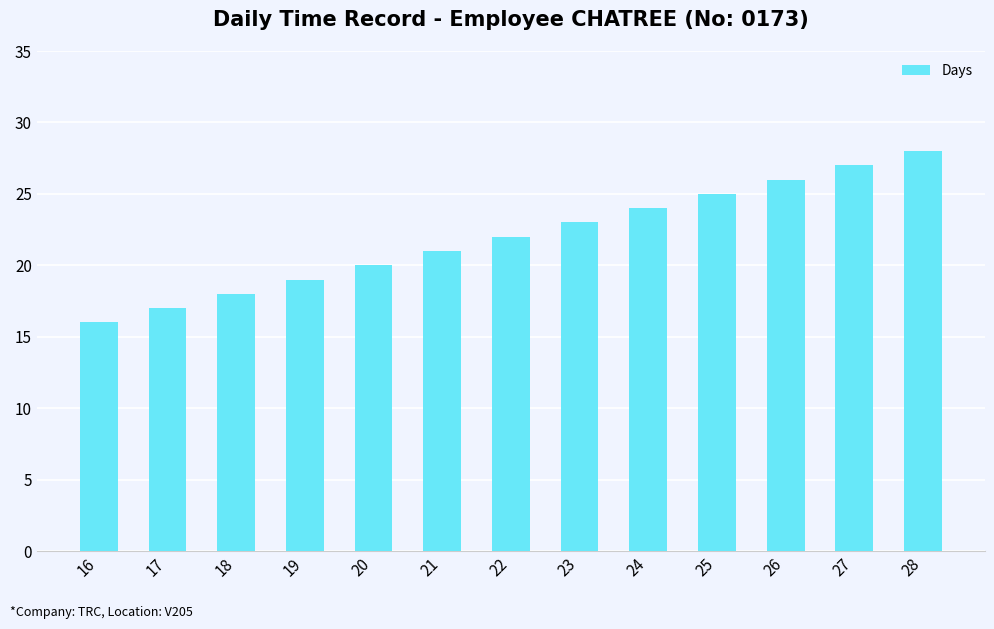

The value at 19 is 11. True or false?

False